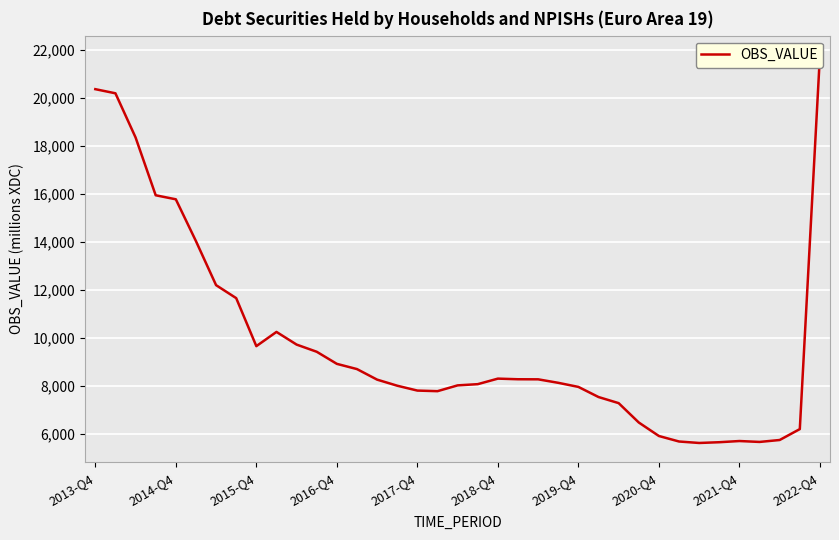

What is the maximum value shown in the chart?

21785.8